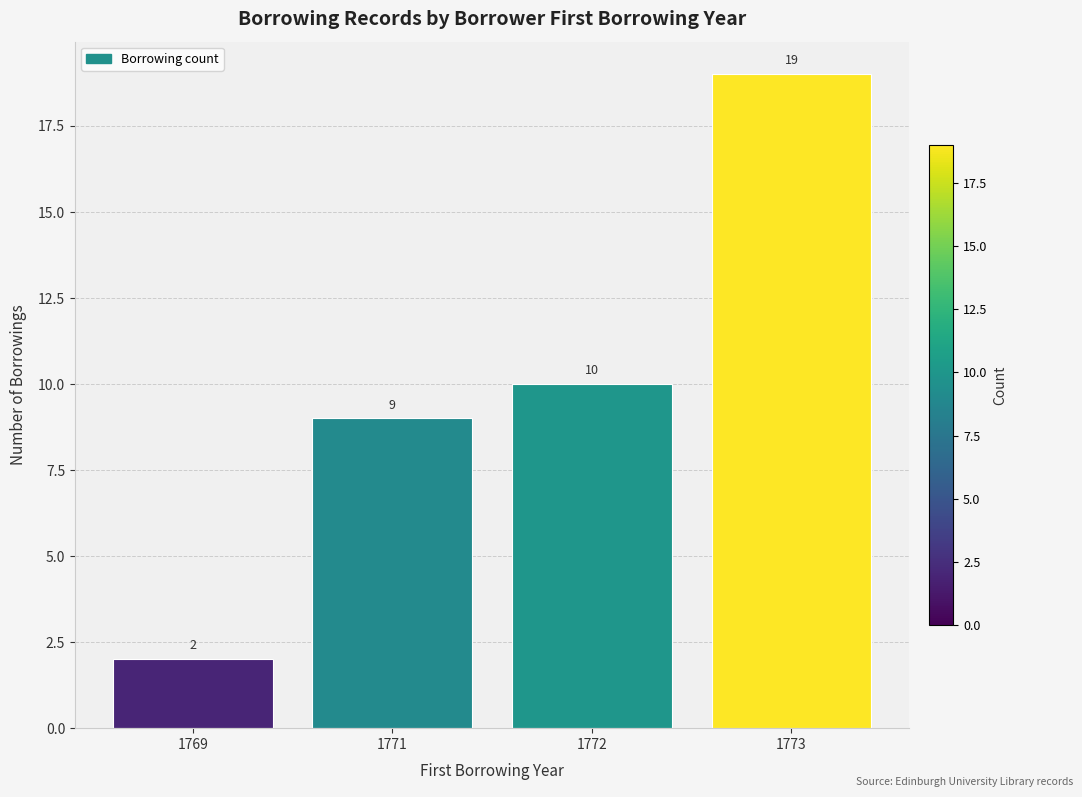

What is the ratio of the value at 1771 to the value at 1773?

0.5